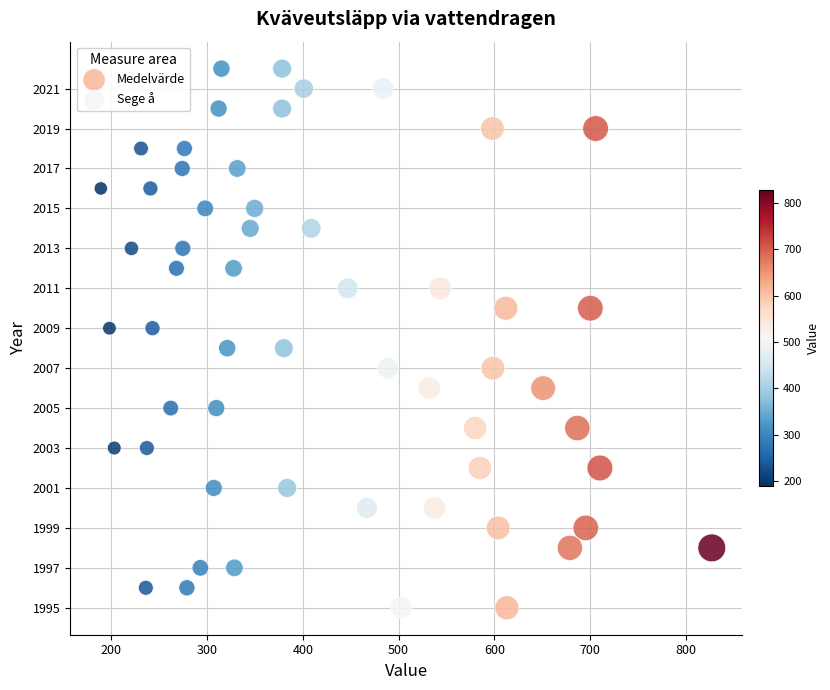

What are all the series names shown in the legend?

Medelvärde, Sege å